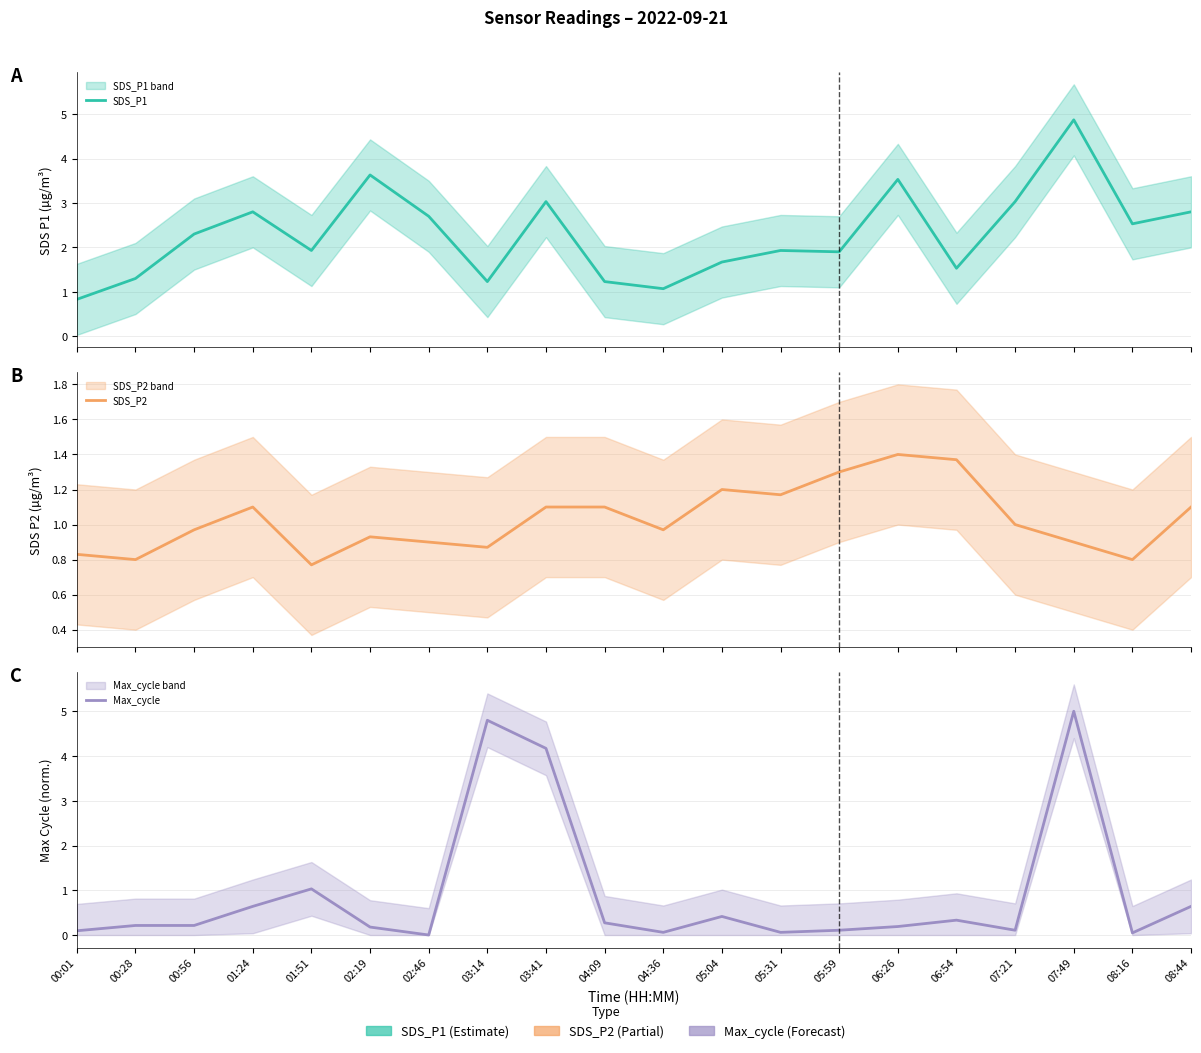

Read the Max_cycle value at 01:51.

1.0